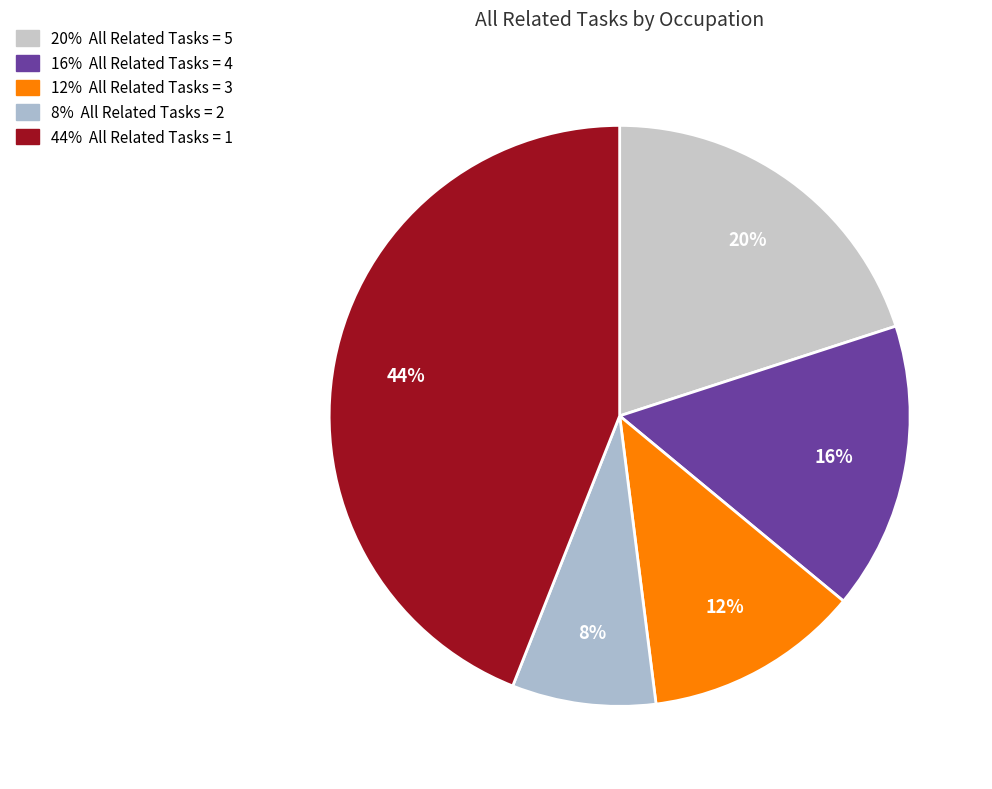

How many segments does this pie chart have?

5